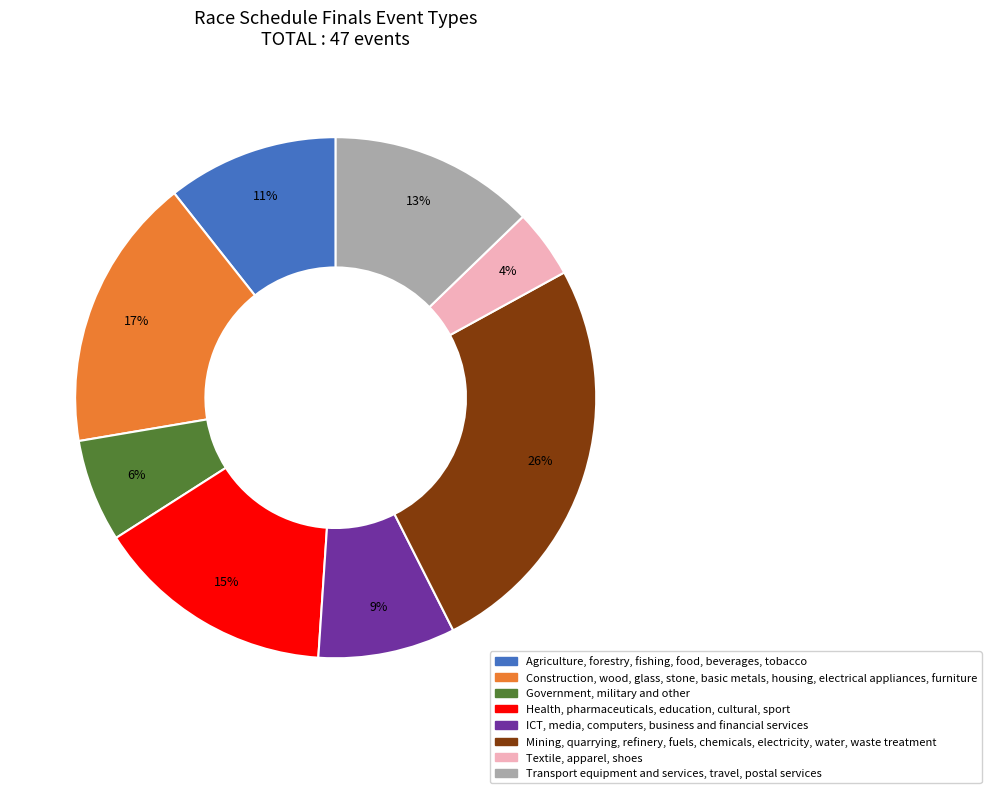

What percentage is the Health, pharmaceuticals, education, cultural, sport slice, to the nearest percent?

15%